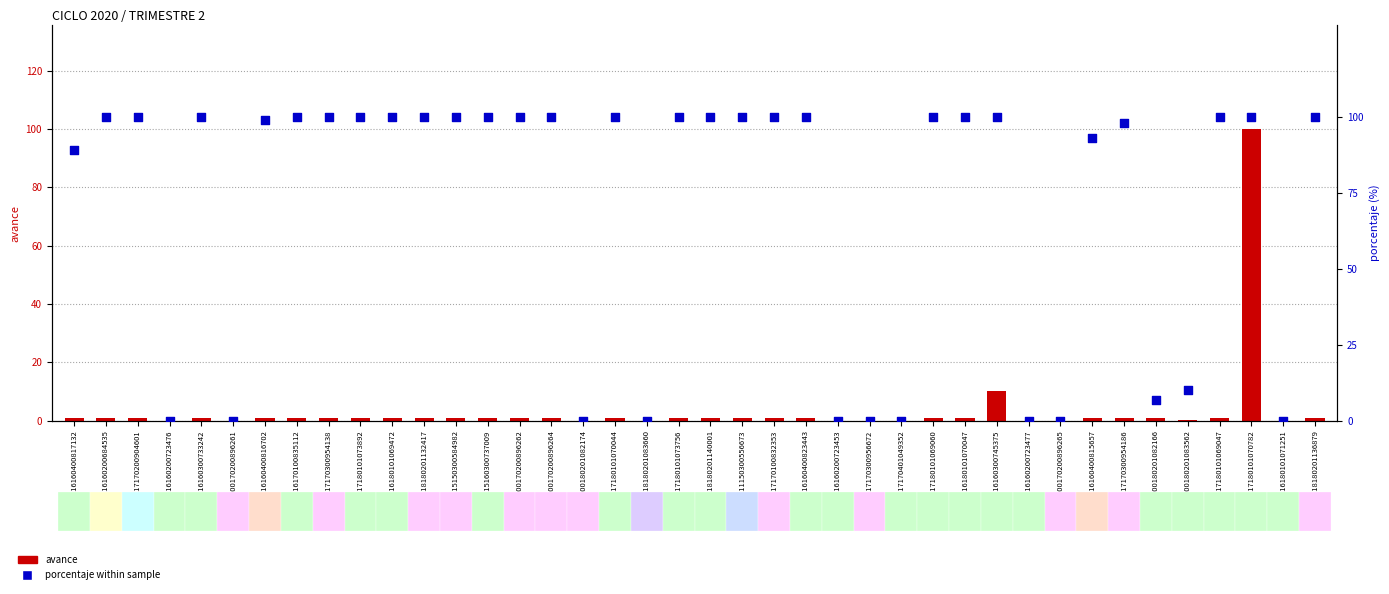

What are all the series names shown in the legend?

avance, porcentaje